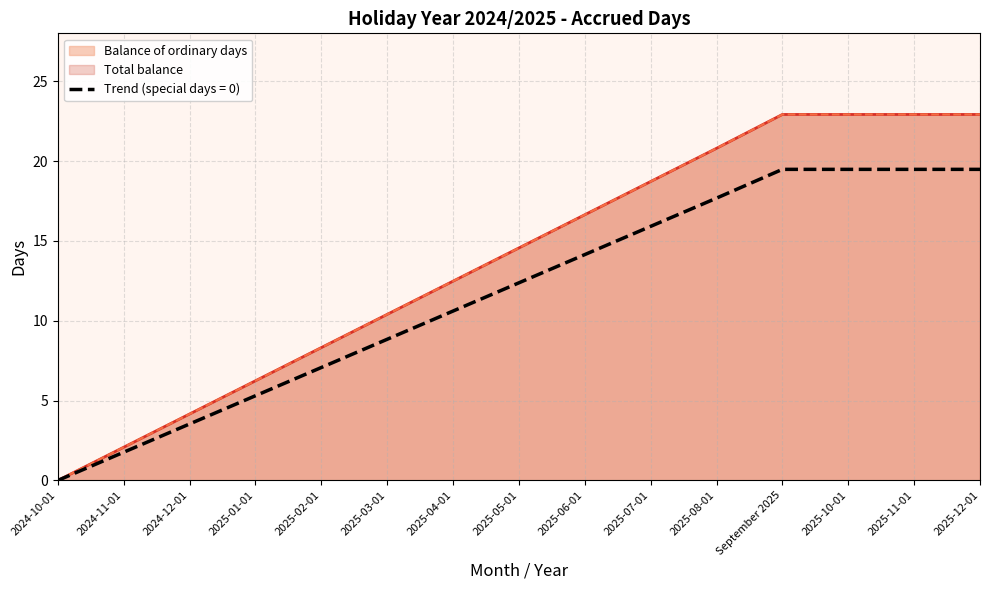

How many lines are shown in the chart?

2